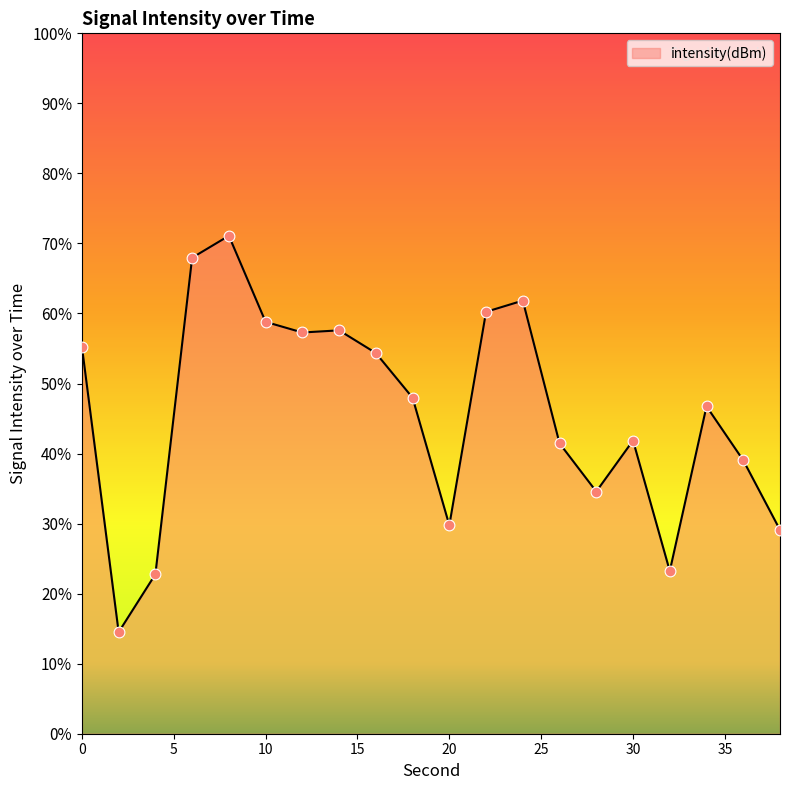

What is the maximum value shown in the chart?

71.1